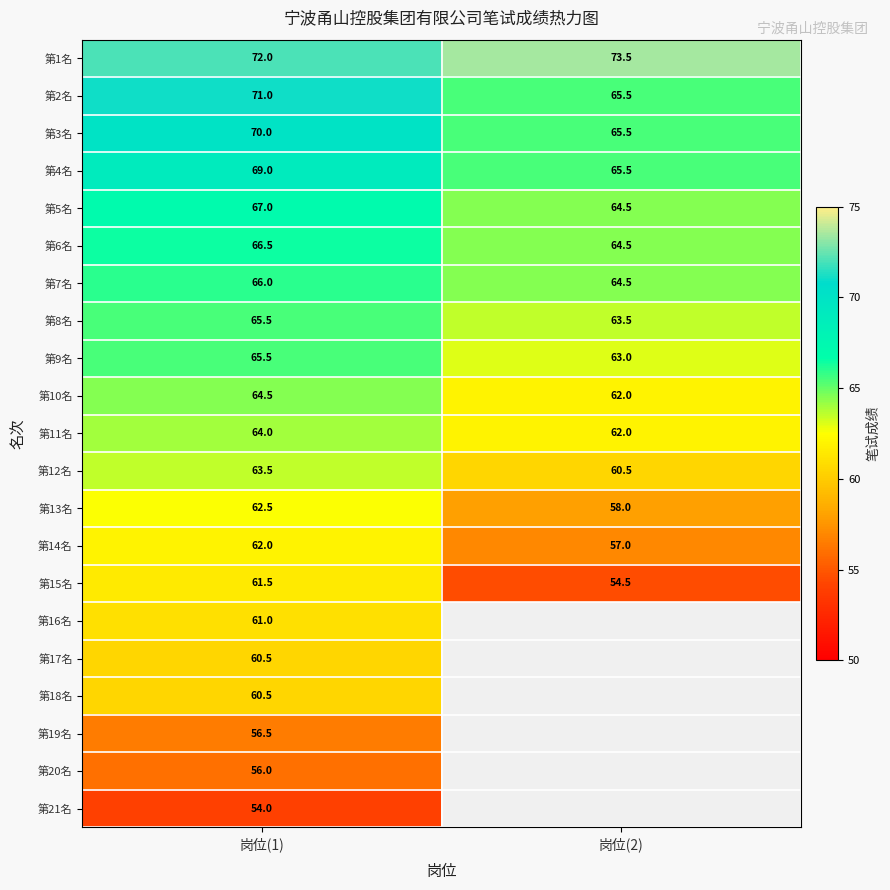

Where does the 第10名 series first go above 64?

岗位(1)